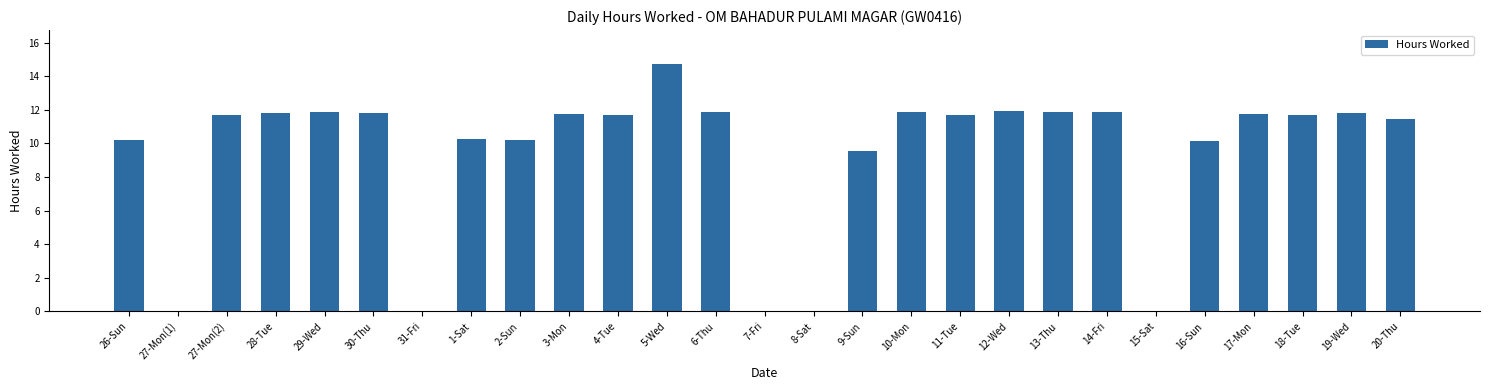

What is the sum of all values?

253.6